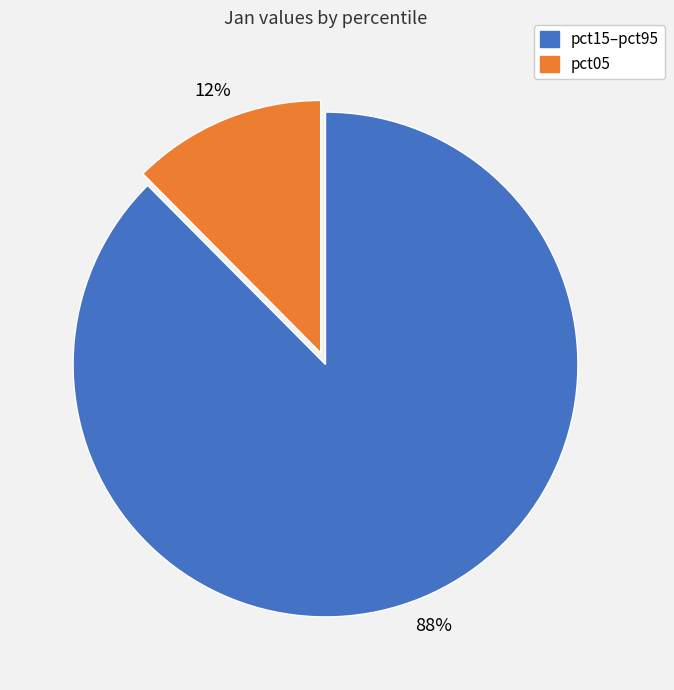

Combined, do pct15–pct95 and pct05 account for over 50%?

Yes